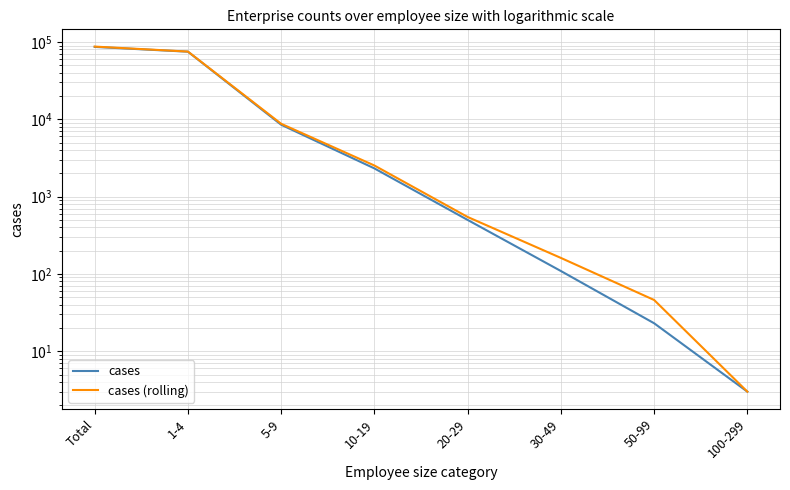

What value does the cases series have at 10-19, to the nearest 50?

2300